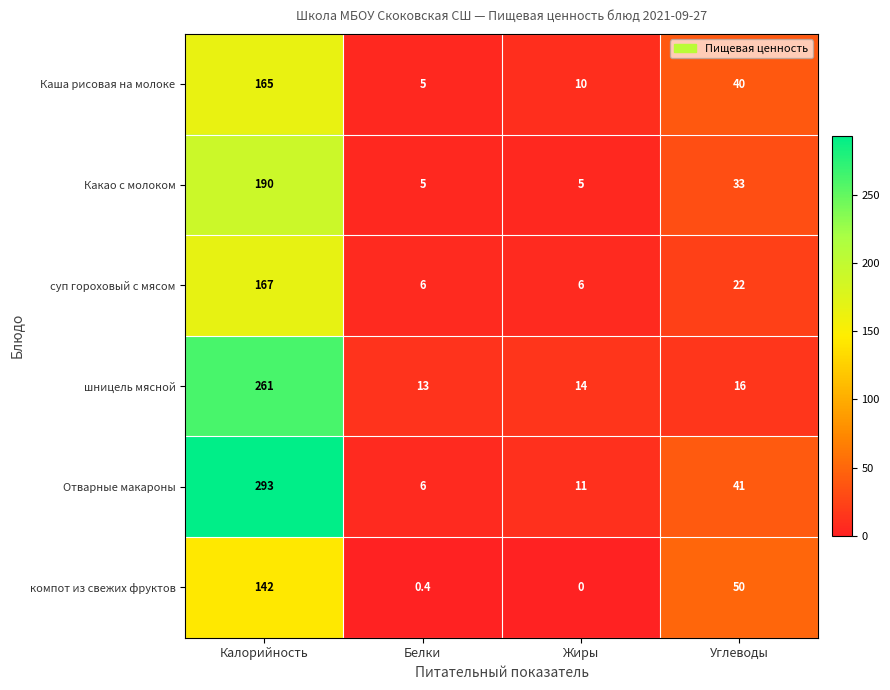

Count the number of data series in this chart.

6